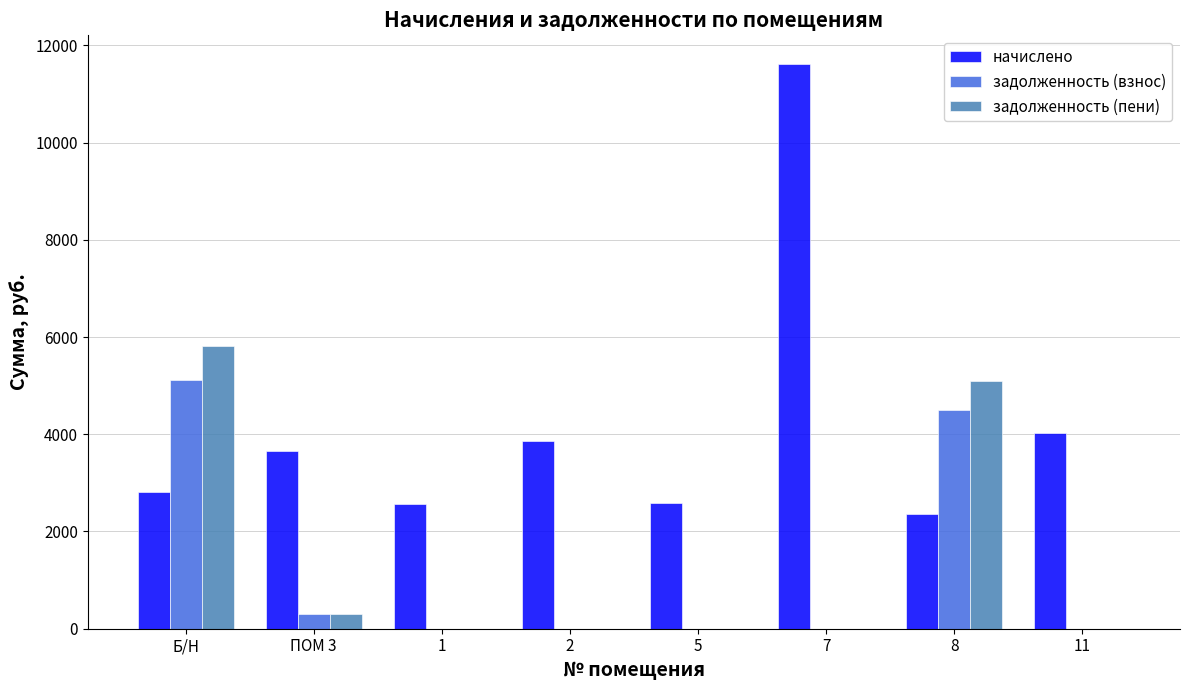

The задолженность (взнос) series shows 5122.1 at Б/Н. True or false?

True